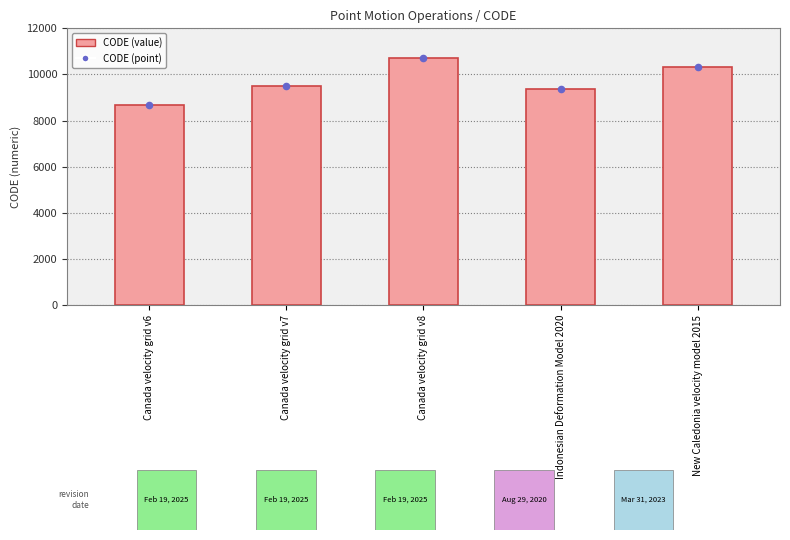

What is the change in value from Indonesian Deformation Model 2020 to New Caledonia velocity model 2015?

+948